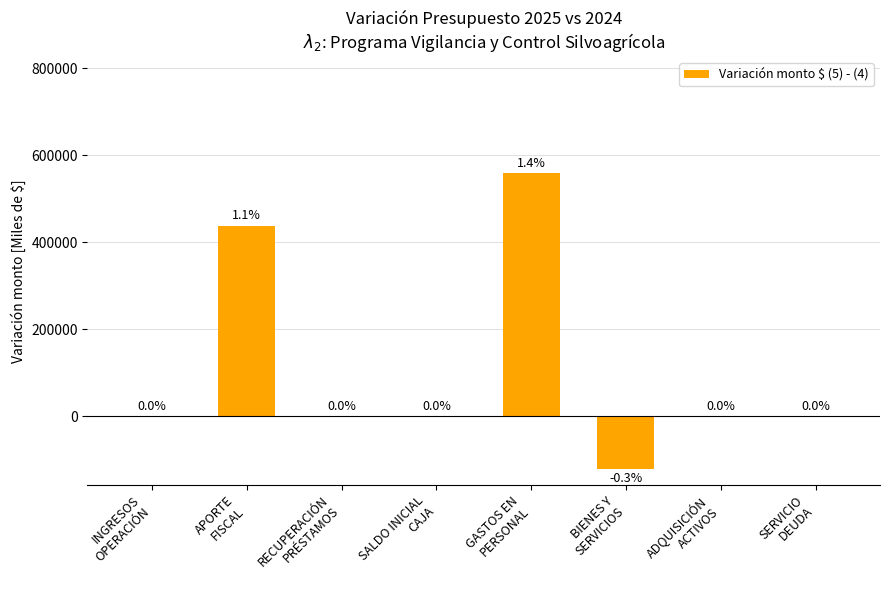

What is the maximum value shown in the chart?

558335